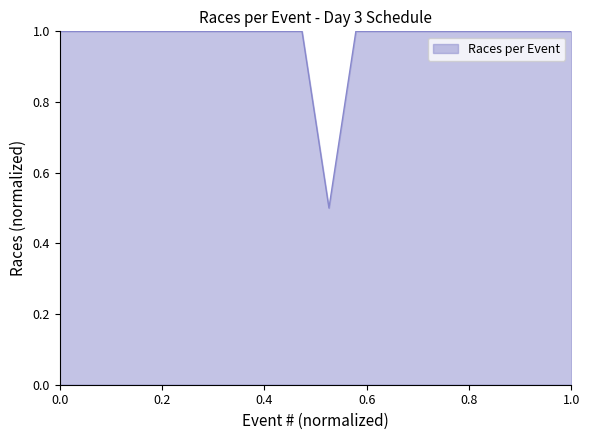

What is the difference between the maximum and minimum values?

0.5